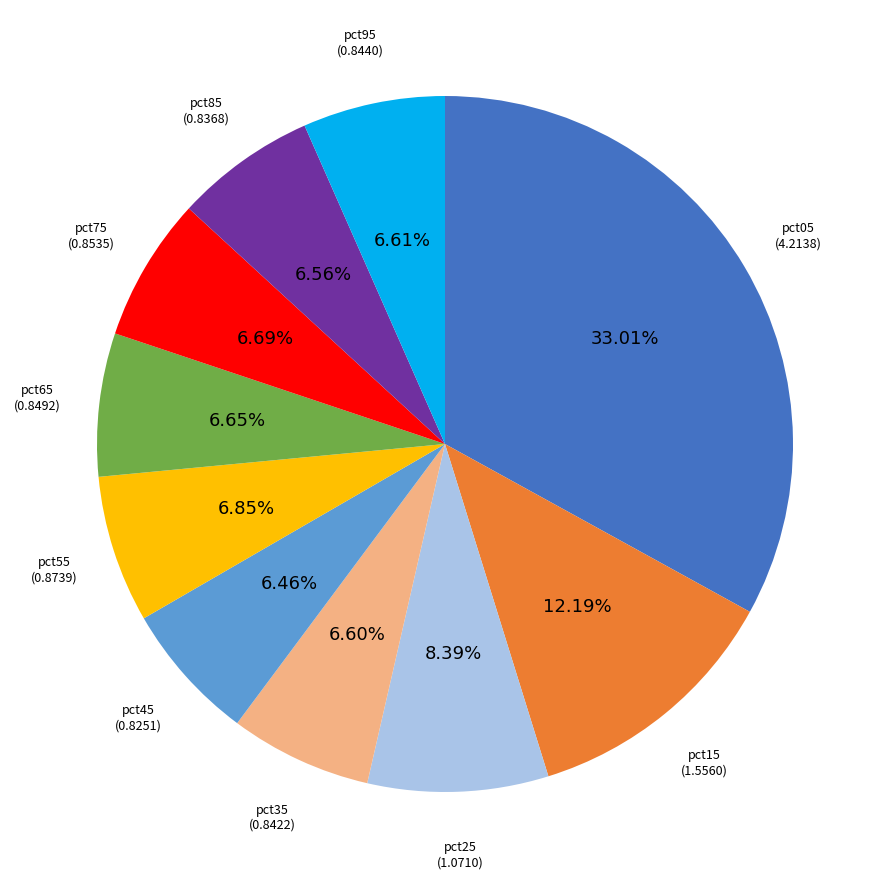

Does any single category account for the majority?

No